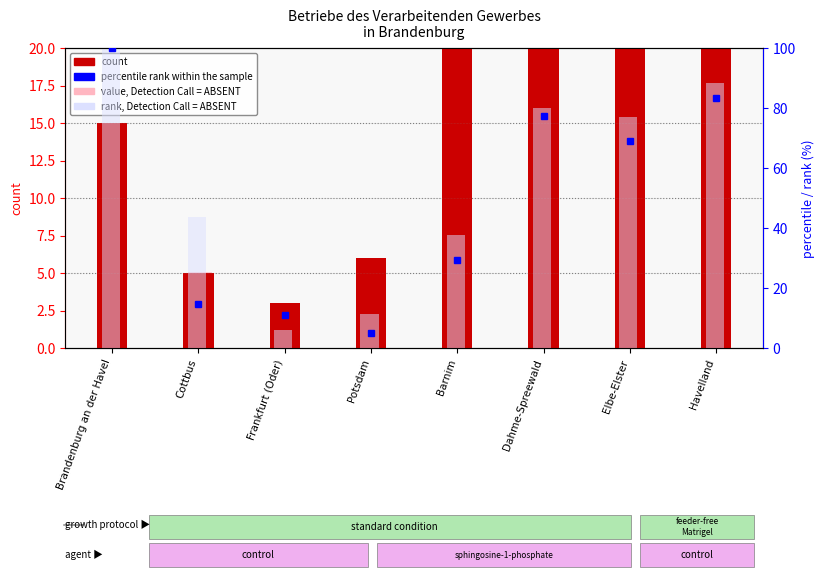

Where does the percentile rank within the sample series first go above 68?

Brandenburg an der Havel